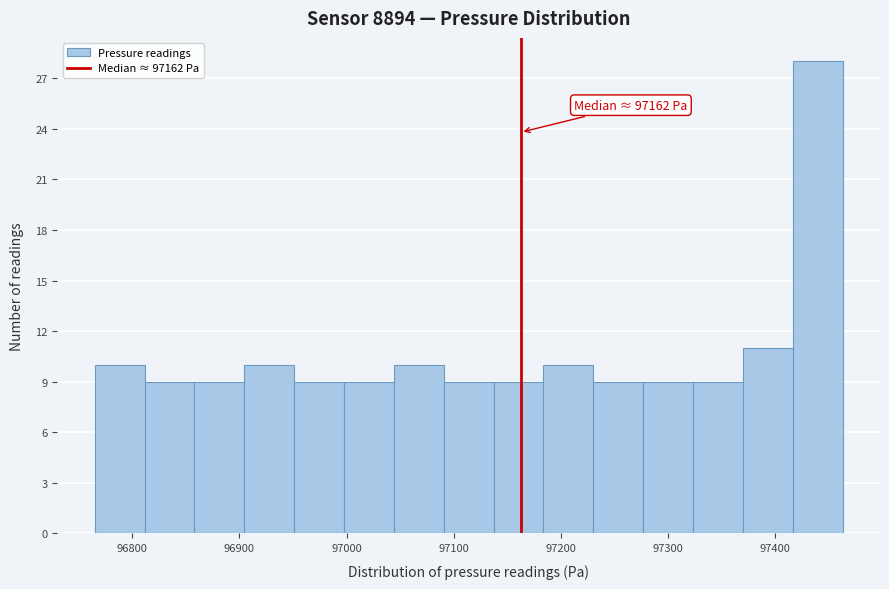

Which range on the x-axis has the tallest bar?

97420 to 97460